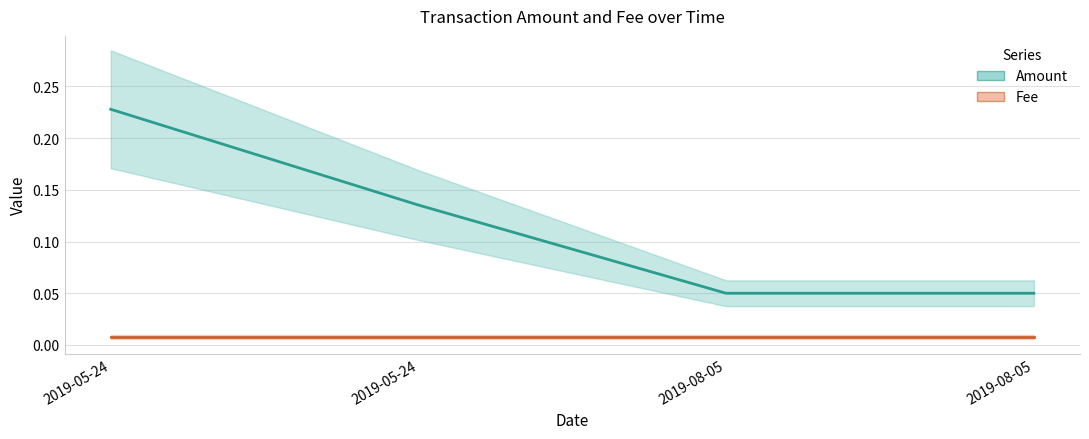

What is the label of the 3rd point from the left?

2019-08-05